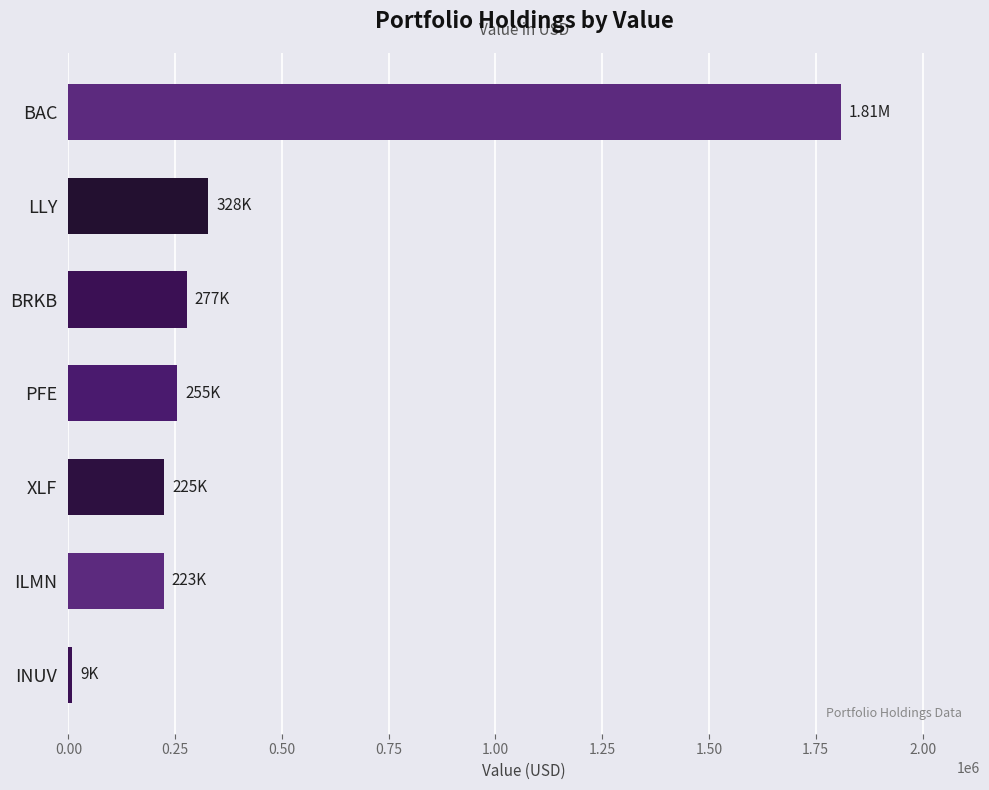

What is the change in value from BRKB to BAC?

+1532000